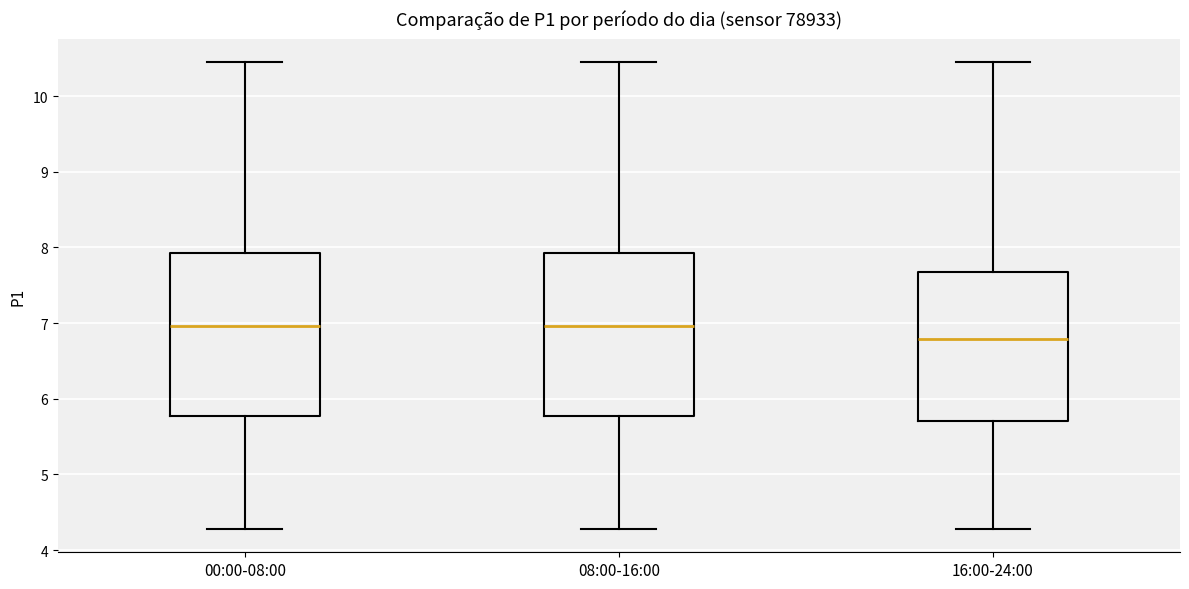

Reading left to right, read every box against the y-axis: the position of its median line, the range the box covers, and the ends of its whiskers. The values are not printed on the chart, so give them approximately, as read against the axis.

00:00-08:00: median 7.0, box 5.8 to 7.9, whiskers 4.3 to 10.5
08:00-16:00: median 7.0, box 5.8 to 7.9, whiskers 4.3 to 10.5
16:00-24:00: median 6.8, box 5.7 to 7.7, whiskers 4.3 to 10.5